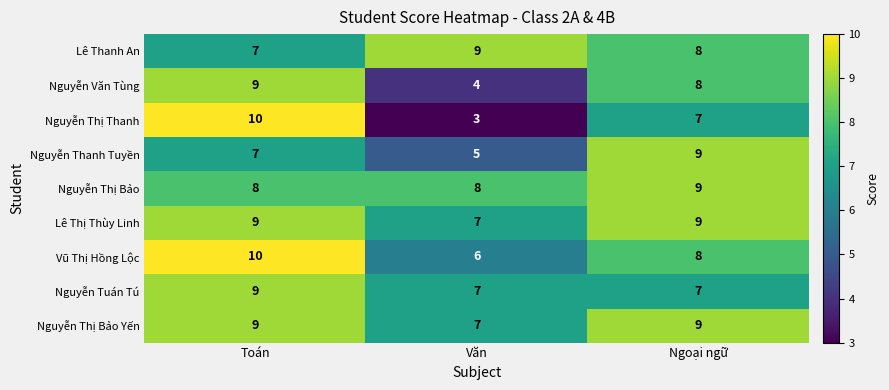

List the labels in order of Nguyễn Thanh Tuyền value, smallest first.

Văn, Toán, Ngoại ngữ